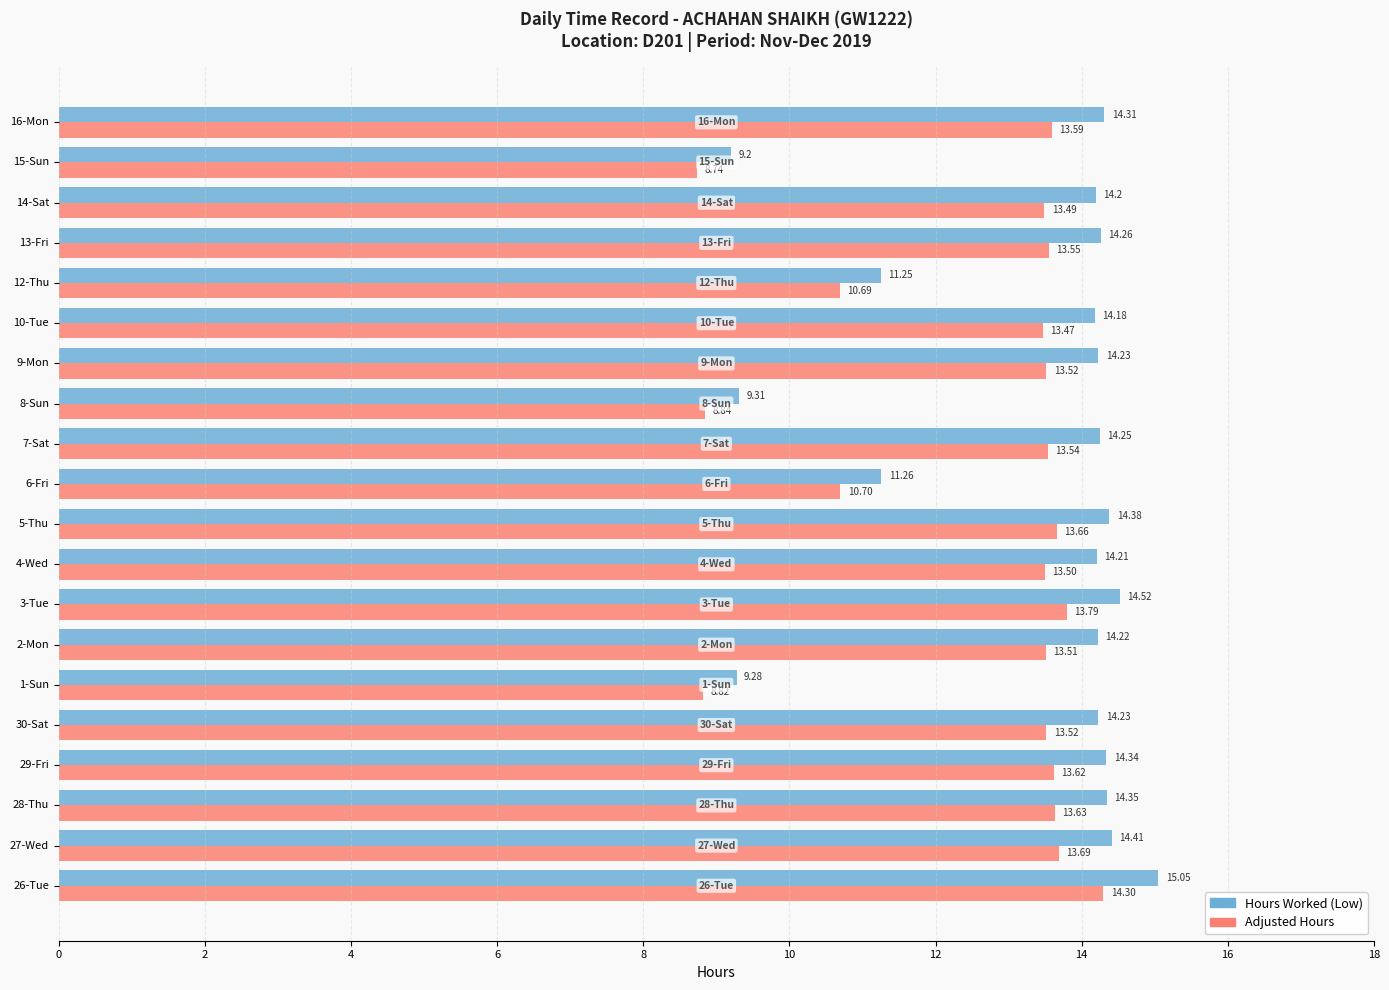

List the series in order of their peak value, highest first.

Hours Worked (Low), Adjusted Hours